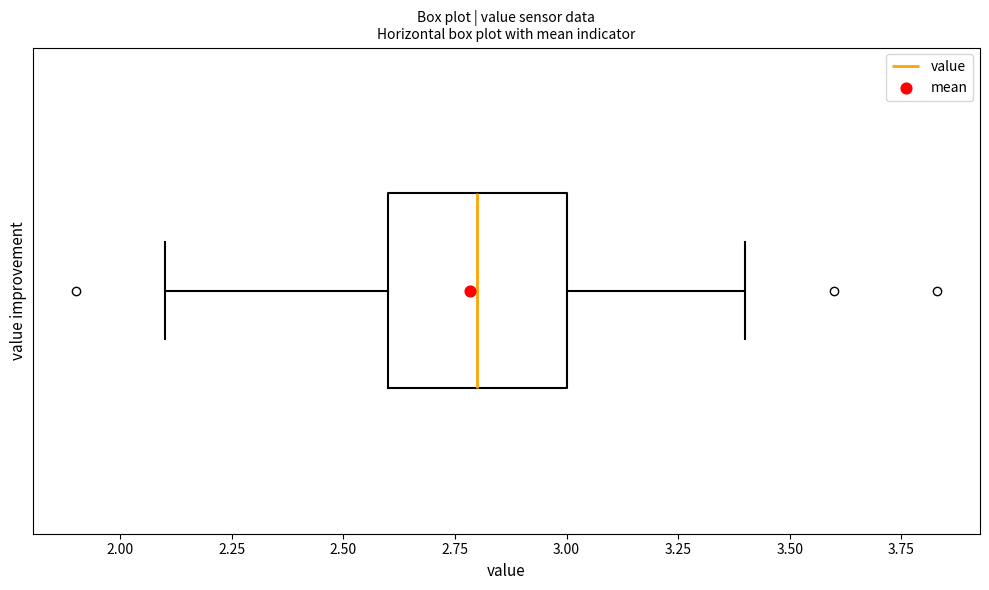

Where does the left whisker of the box end on the x-axis? The values are not printed on the chart, so give them approximately, as read against the axis.

2.1